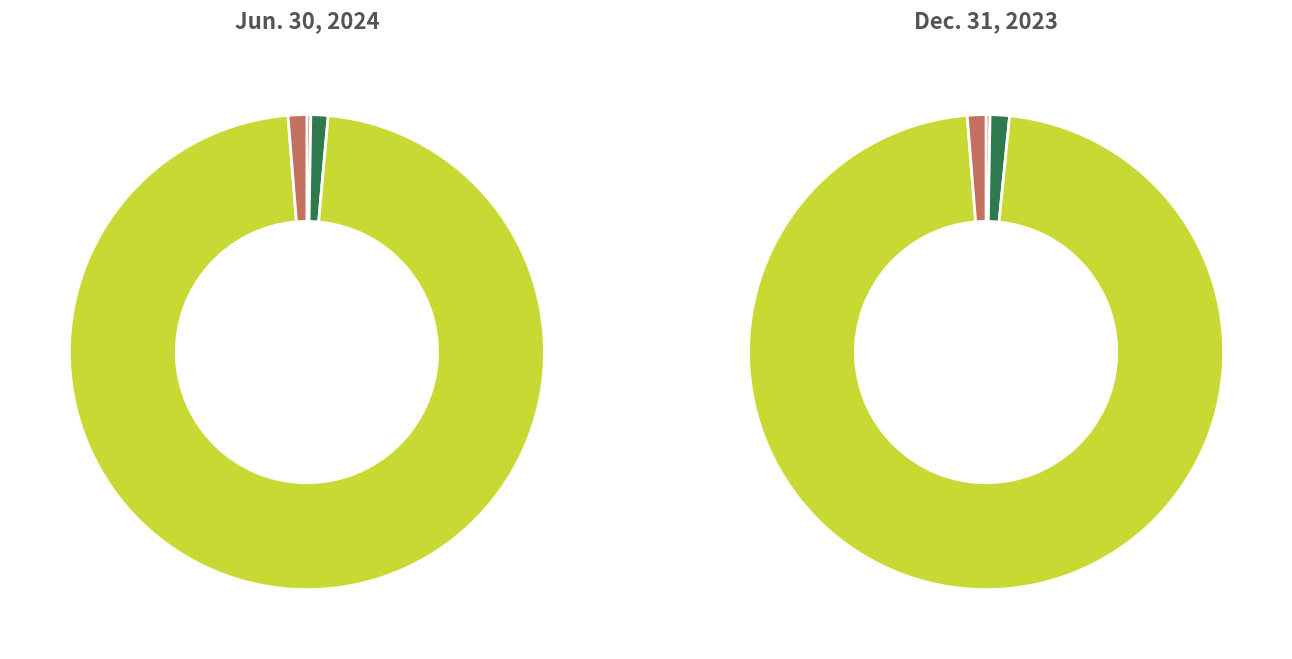

How many segments does this pie chart have?

4